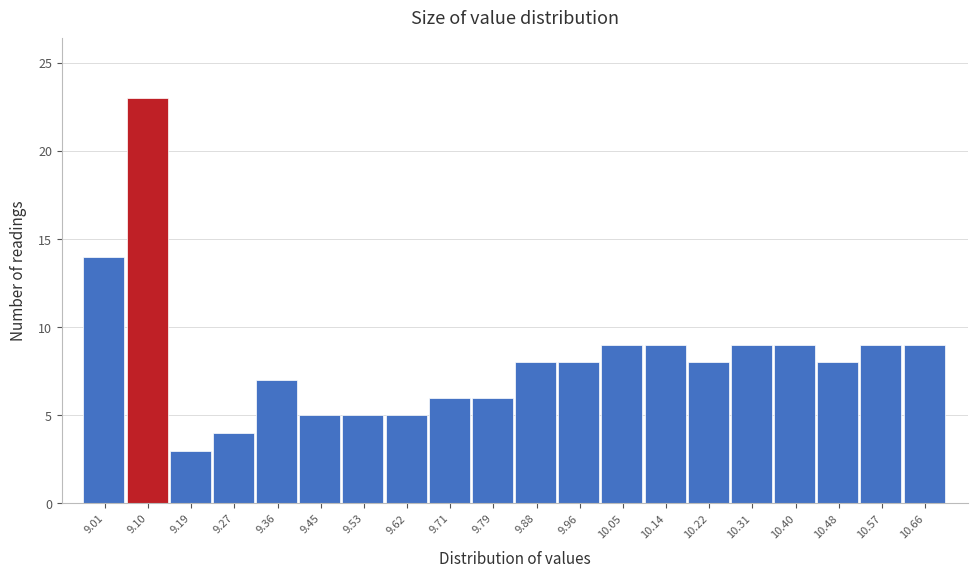

What is the height of the bar covering 10.61 to 10.70 on the x-axis? Neither the bar edges nor the heights are printed on the chart, so give them approximately, as read against the axes.

9